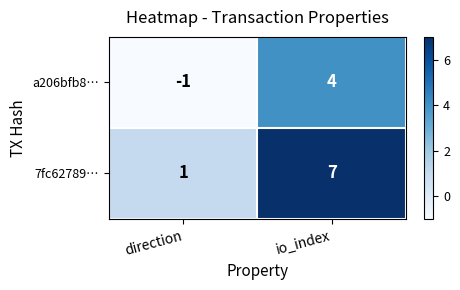

Which series has the largest total across all categories?

7fc62789…